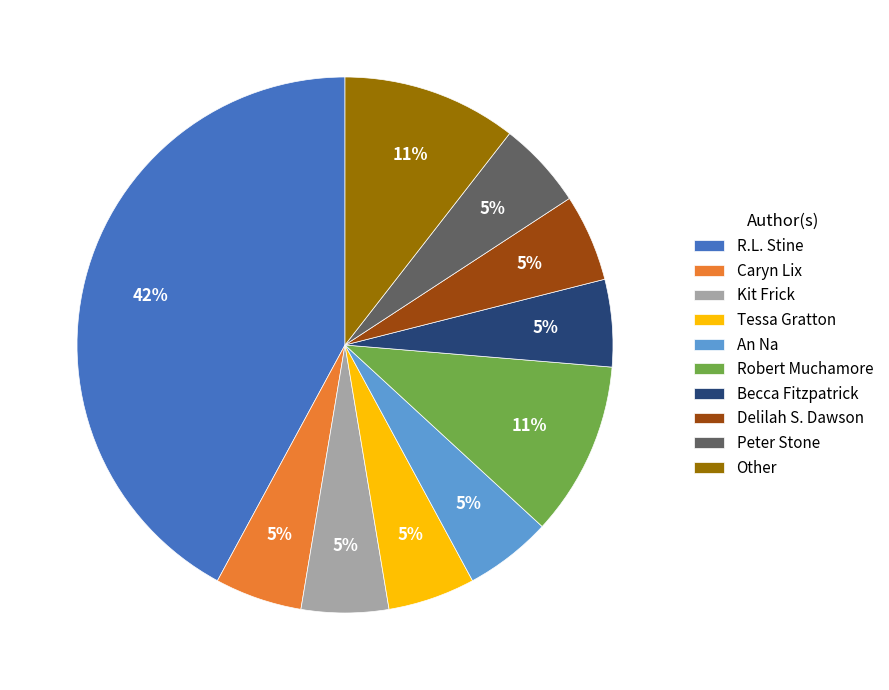

How many segments does this pie chart have?

10